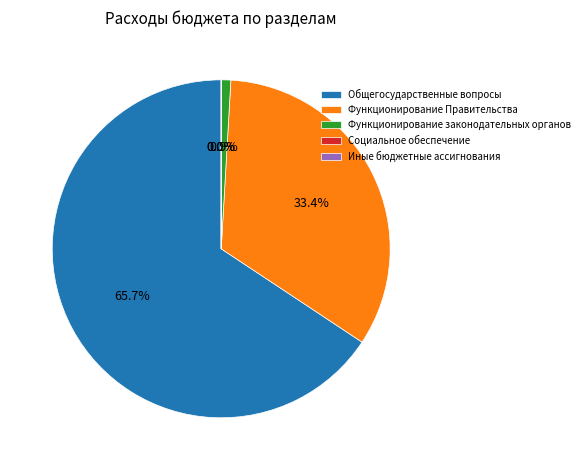

Does Общегосударственные вопросы represent more than half of the total?

Yes